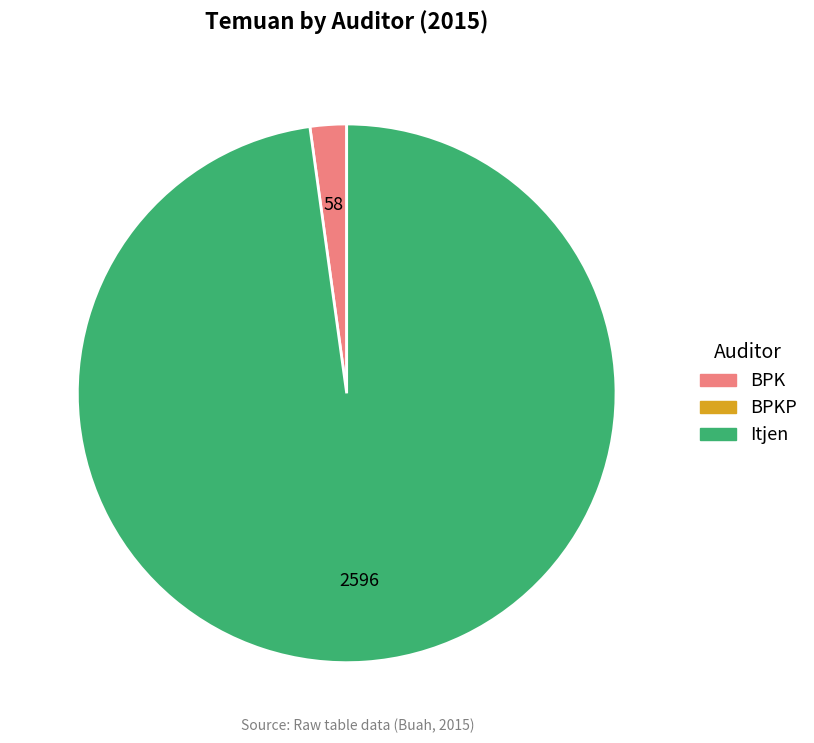

Is there a majority slice in this chart?

Yes